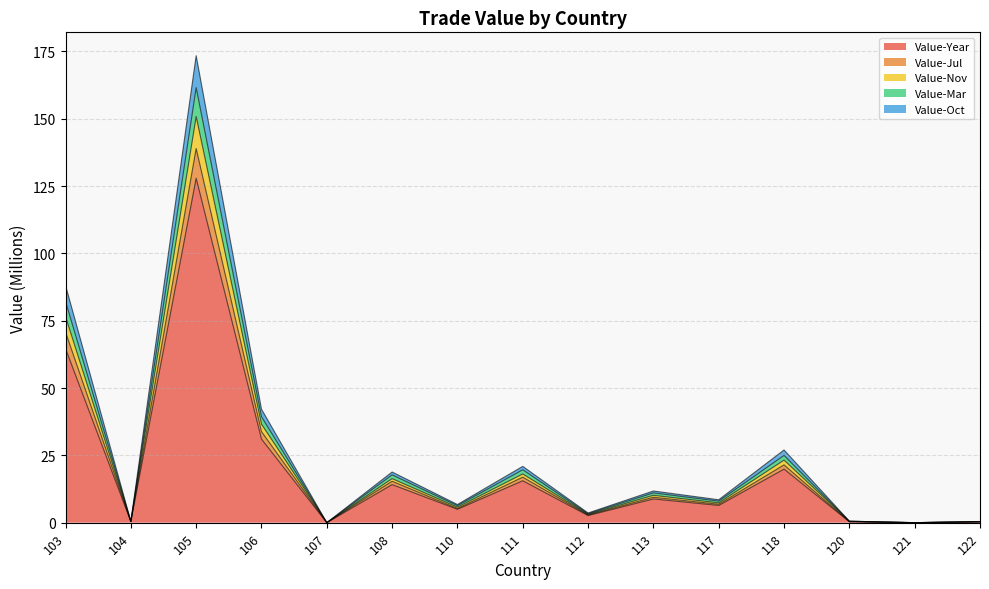

What is the difference between the highest and lowest values at 108?

4.7